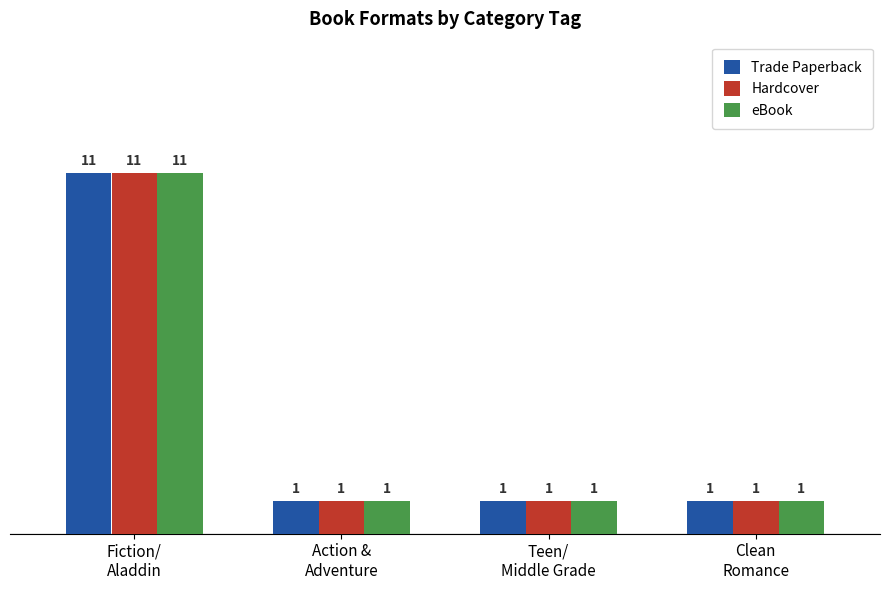

What is the difference between the maximum and minimum values in the Hardcover series?

10